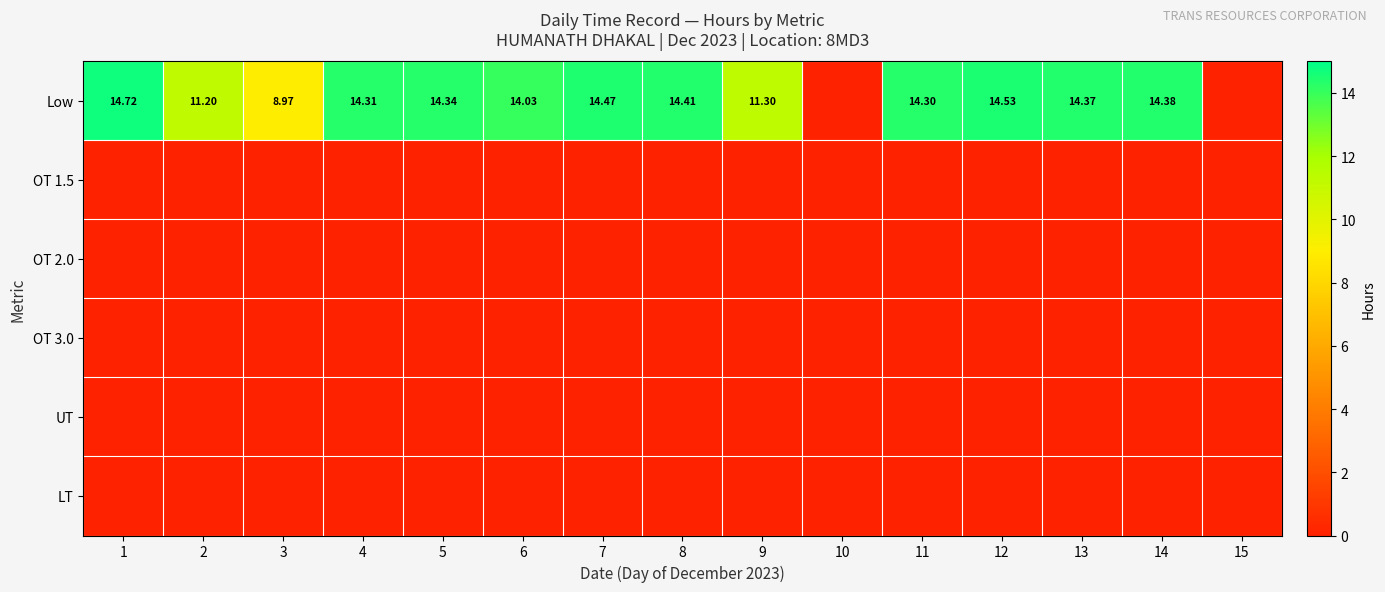

At which label does OT 2.0 reach its minimum?

1